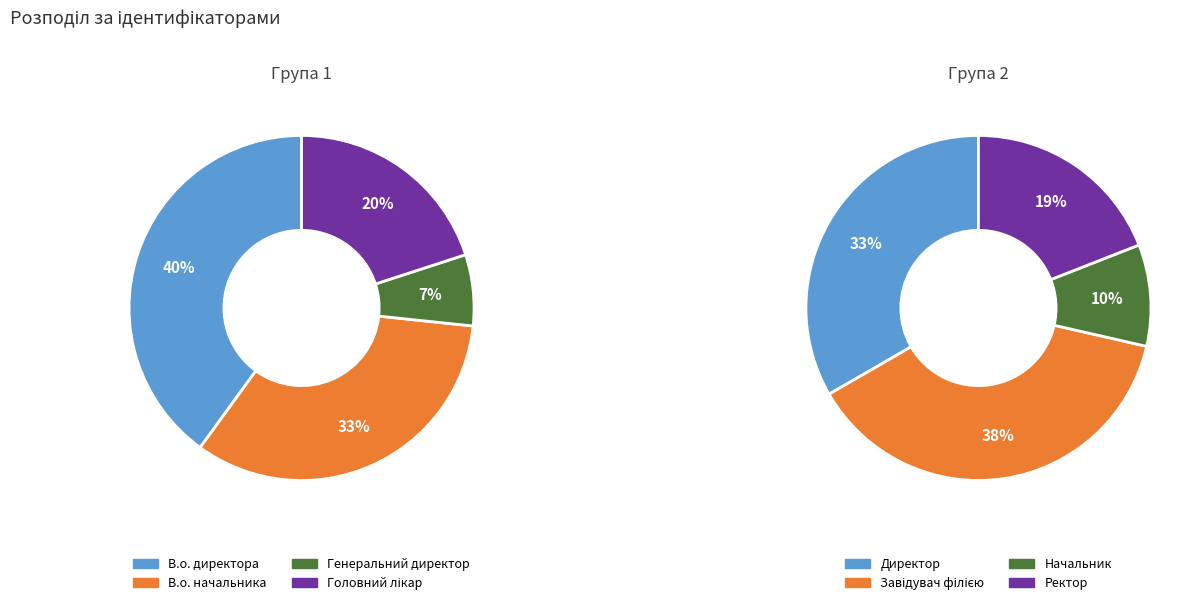

How many segments does this pie chart have?

8